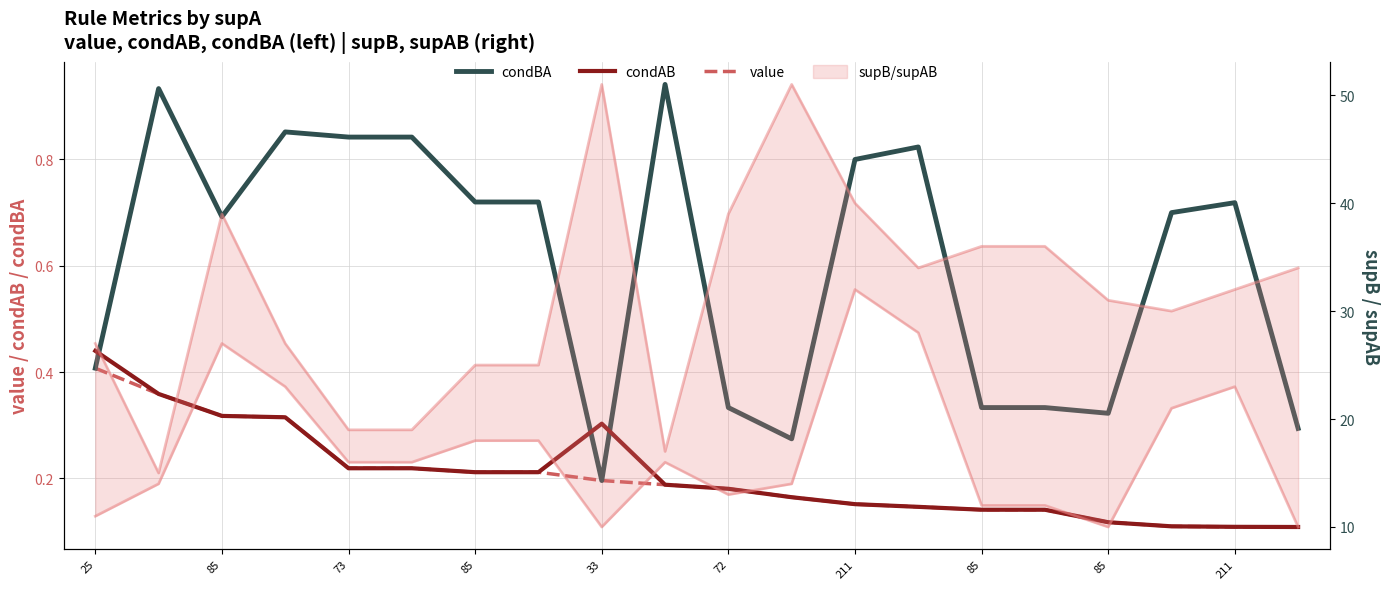

Is this an area chart (filled region under the line)?

No